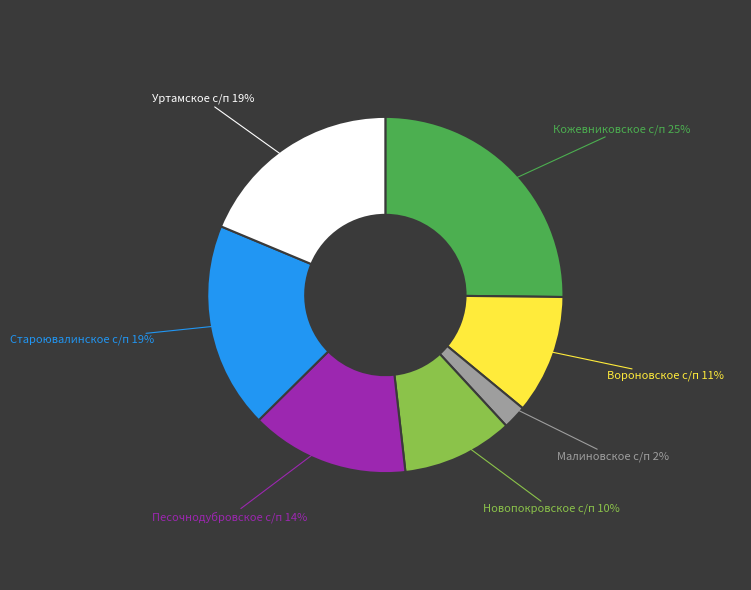

Do Вороновское с/п and Кожевниковское с/п together represent more than half of the pie?

No